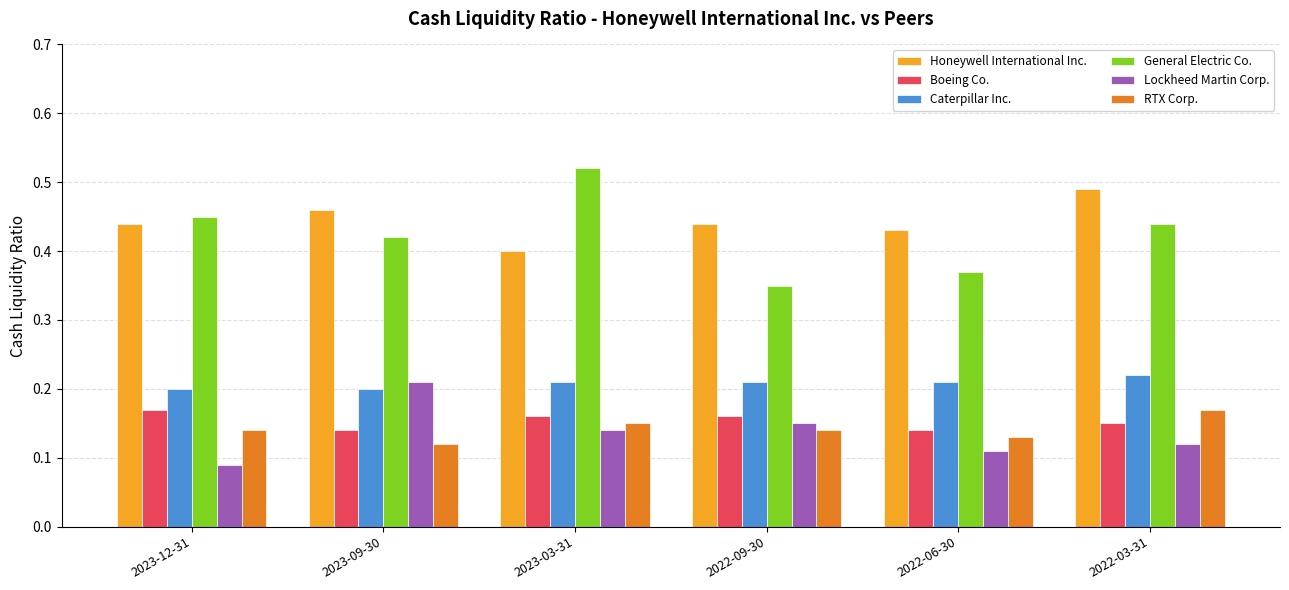

Is it true that Boeing Co. equals 0.0 at 2023-03-31?

False